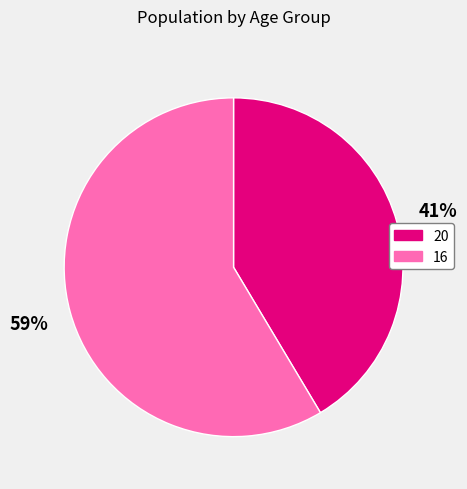

What percentage is the 16 slice, to the nearest percent?

59%